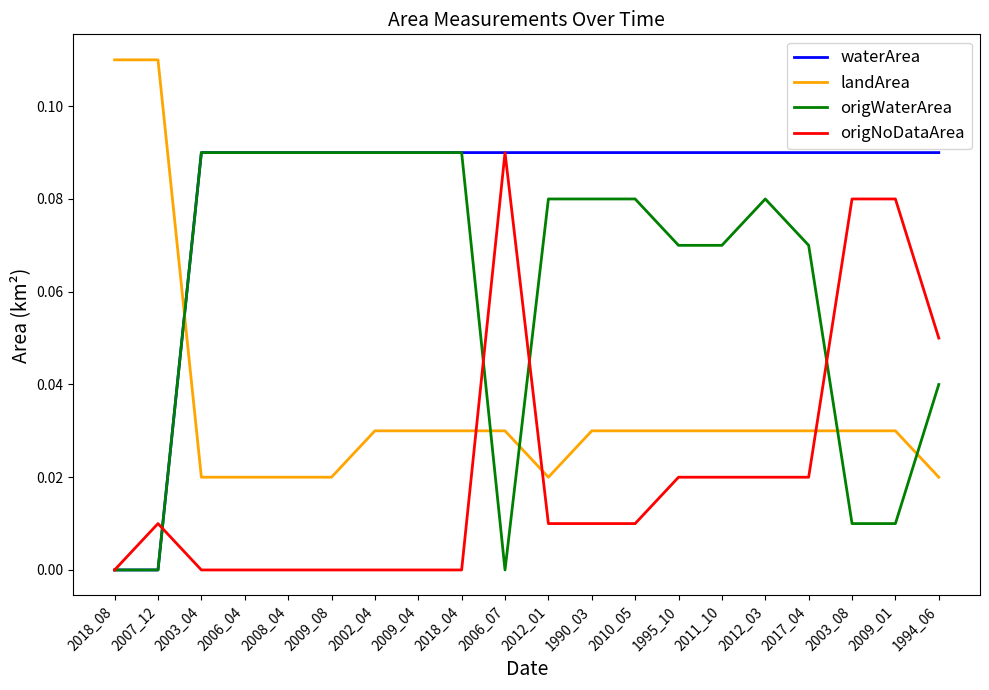

What is the sum of all origWaterArea values?

1.2